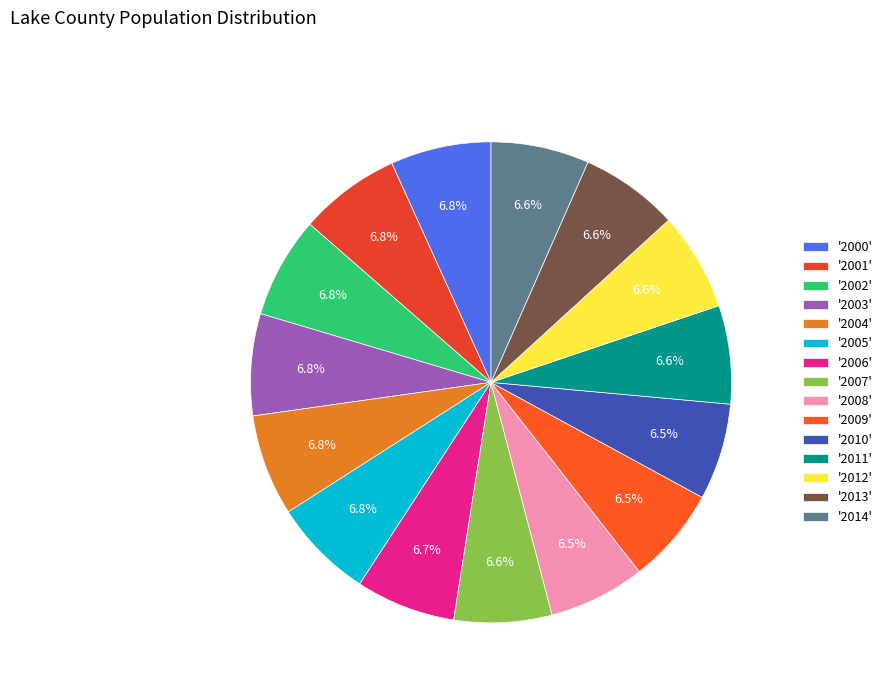

How many segments does this pie chart have?

15